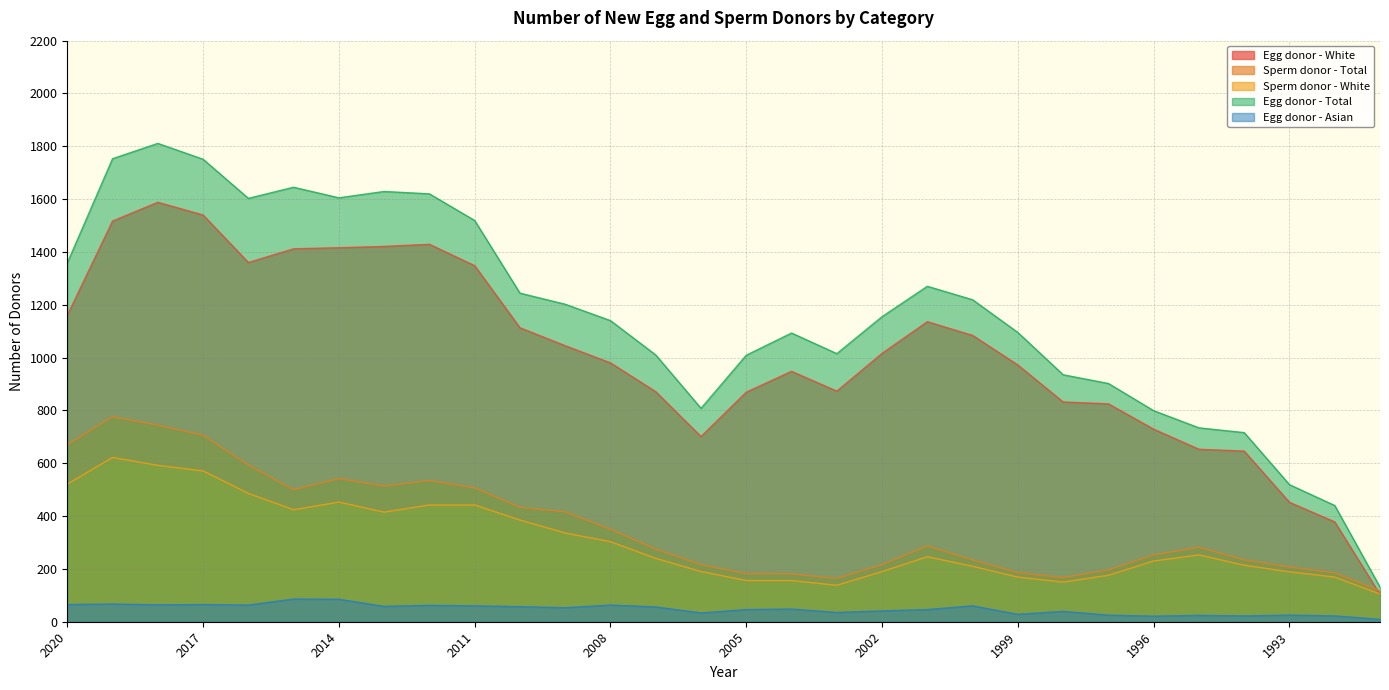

How many data points in Egg donor - Asian are less than 53?

15